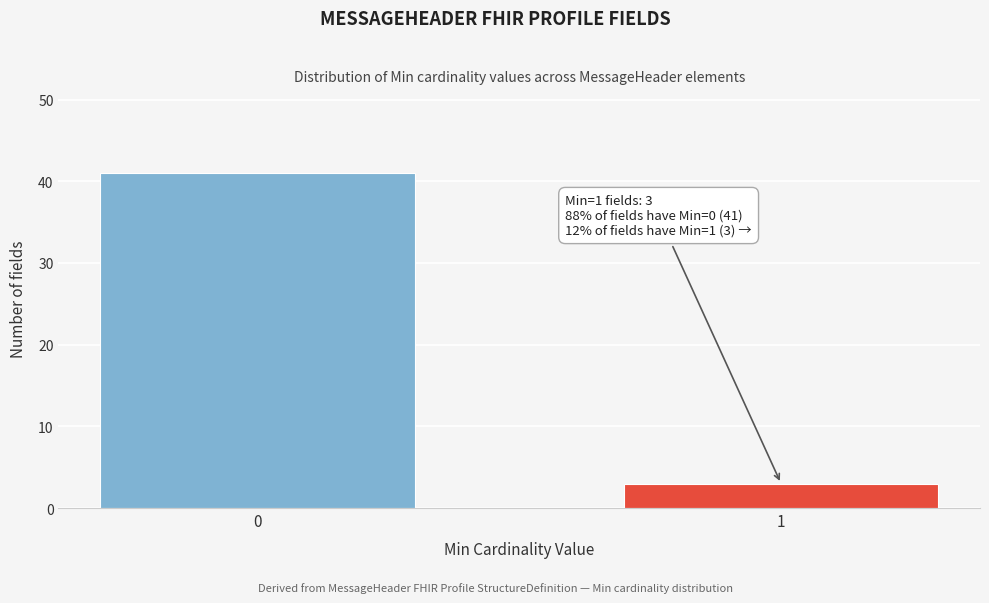

Reading left to right, extract all data points from this chart.

0=41	1=3